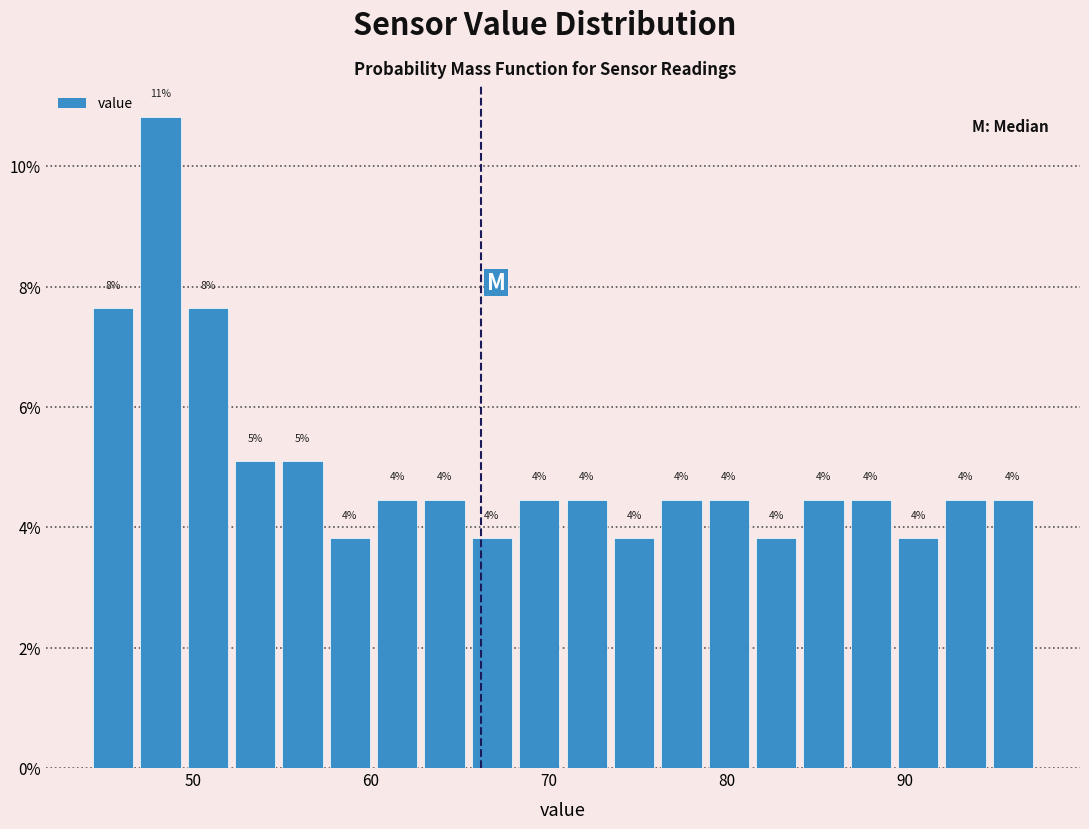

Read against the x-axis, roughly where is the centre of the tallest bar?

48